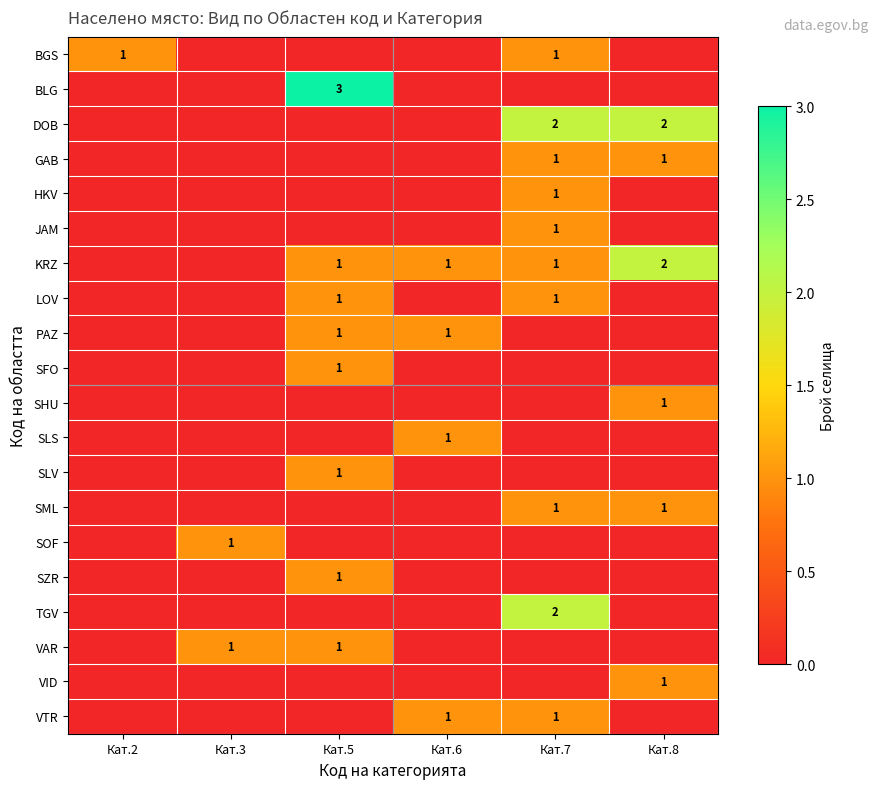

How many data points in row_2 are above 0?

2